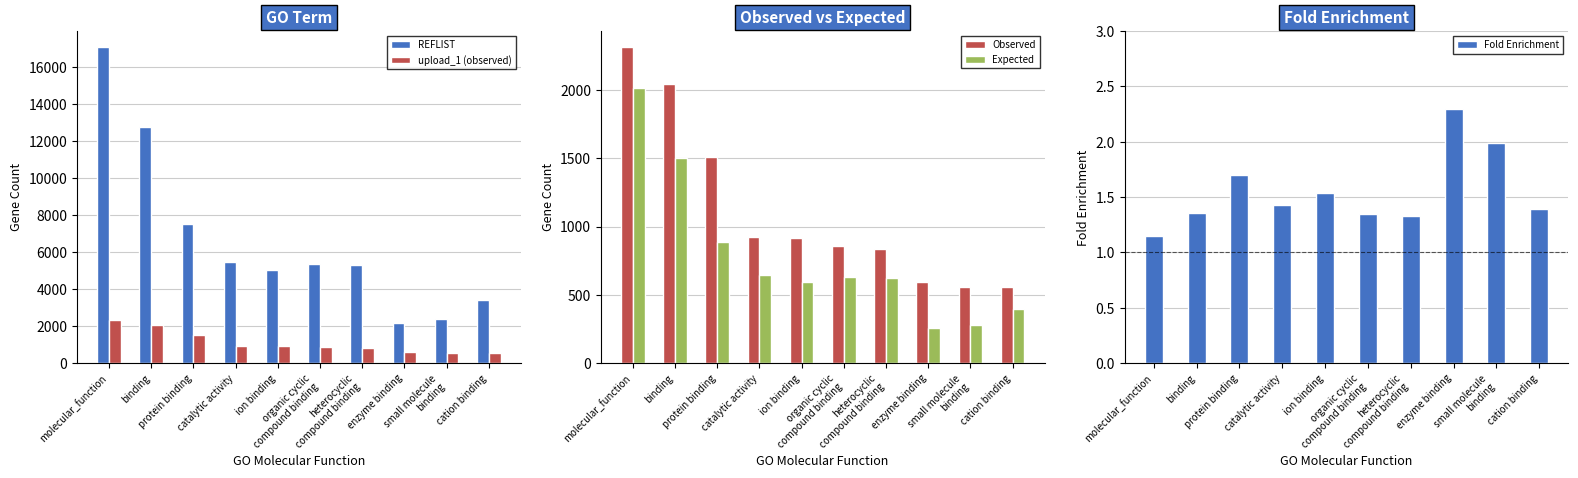

Reading left to right, list all the values displayed in this chart.

REFLIST: molecular_function=17083.0	binding=12729.0	protein binding=7540.0	catalytic activity=5484.0	ion binding=5052.0	organic cyclic
compound binding=5373.0	heterocyclic
compound binding=5312.0	enzyme binding=2188.0	small molecule
binding=2391.0	cation binding=3389.0
upload_1 (observed): molecular_function=2315.0	binding=2042.0	protein binding=1510.0	catalytic activity=927.0	ion binding=918.0	organic cyclic
compound binding=855.0	heterocyclic
compound binding=834.0	enzyme binding=593.0	small molecule
binding=561.0	cation binding=554.0
Observed: molecular_function=2315.0	binding=2042.0	protein binding=1510.0	catalytic activity=927.0	ion binding=918.0	organic cyclic
compound binding=855.0	heterocyclic
compound binding=834.0	enzyme binding=593.0	small molecule
binding=561.0	cation binding=554.0
Expected: molecular_function=2015.0	binding=1501.4	protein binding=889.4	catalytic activity=646.9	ion binding=595.9	organic cyclic
compound binding=633.8	heterocyclic
compound binding=626.6	enzyme binding=258.1	small molecule
binding=282.0	cation binding=399.7
Fold Enrichment: molecular_function=1.1	binding=1.4	protein binding=1.7	catalytic activity=1.4	ion binding=1.5	organic cyclic
compound binding=1.4	heterocyclic
compound binding=1.3	enzyme binding=2.3	small molecule
binding=2.0	cation binding=1.4